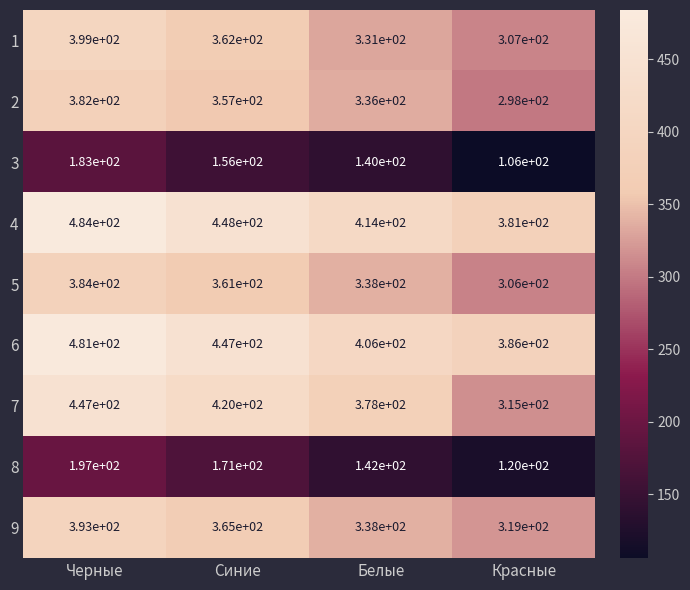

At which label does 8 first exceed 171?

Черные